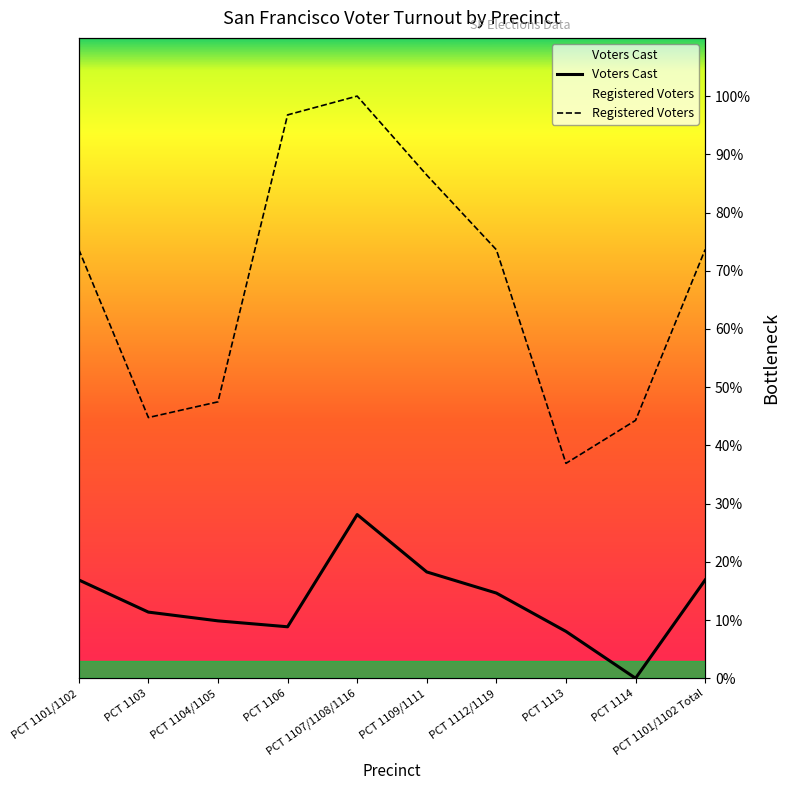

At which category does Voters Cast reach its first local peak?

PCT 1107/1108/1116